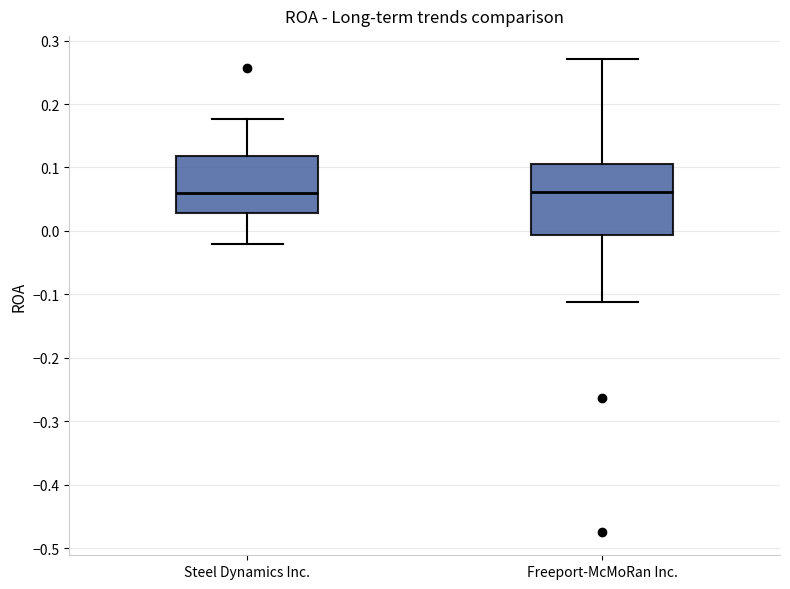

Reading left to right, read every box against the y-axis: the position of its median line, the range the box covers, and the ends of its whiskers. The values are not printed on the chart, so give them approximately, as read against the axis.

Steel Dynamics Inc.: median 0.06, box 0.03 to 0.12, whiskers -0.02 to 0.18
Freeport-McMoRan Inc.: median 0.06, box -0.01 to 0.11, whiskers -0.11 to 0.27